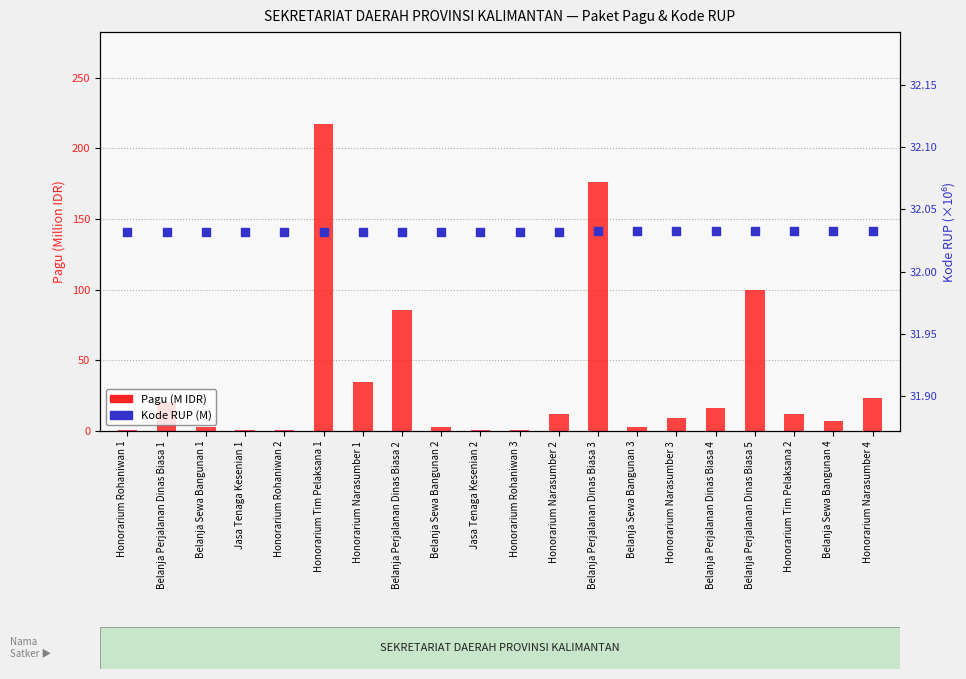

What is the total value across all series at Honorarium Rohaniwan 3?

32.4